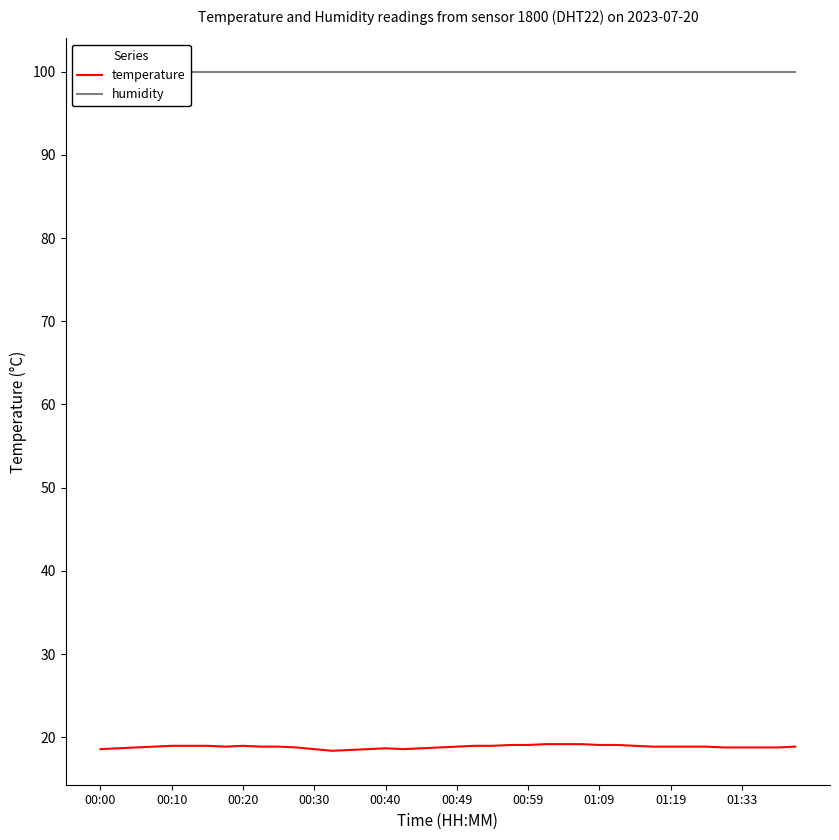

What is the minimum value for temperature?

18.4